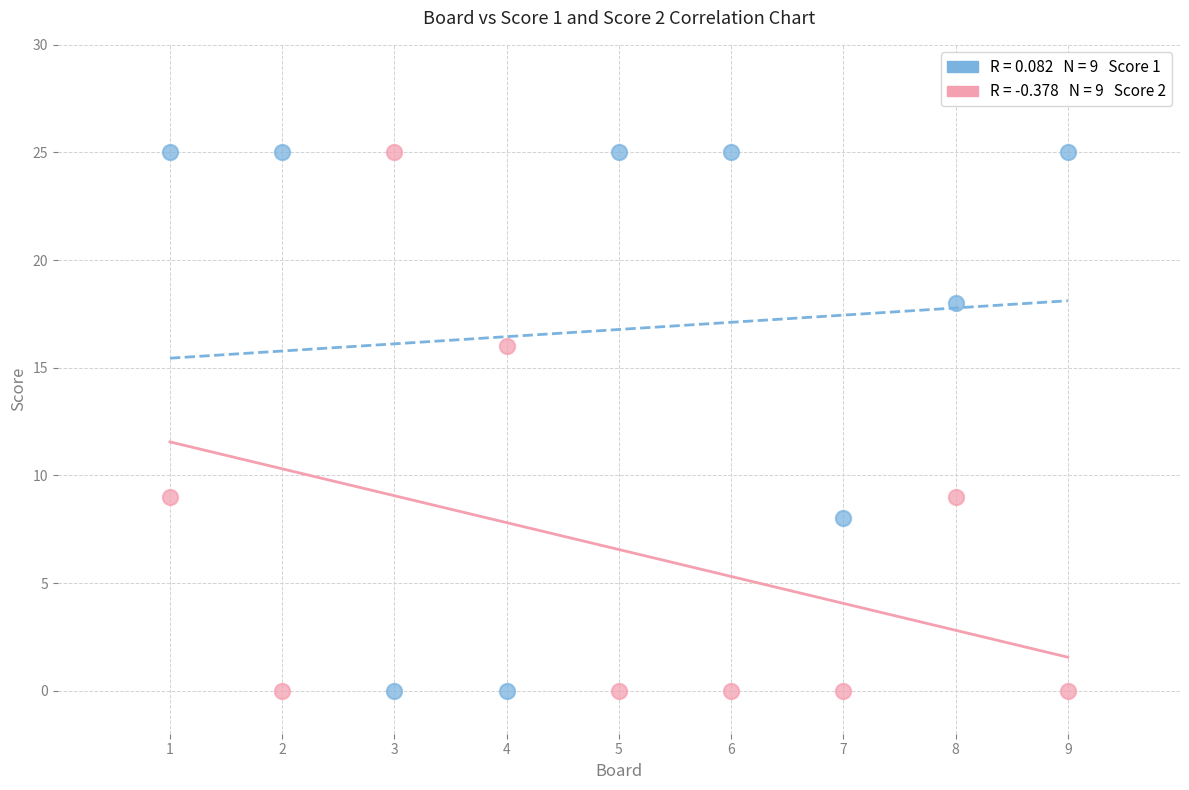

Across all data points, what is the range of Y values (max minus min)?

25